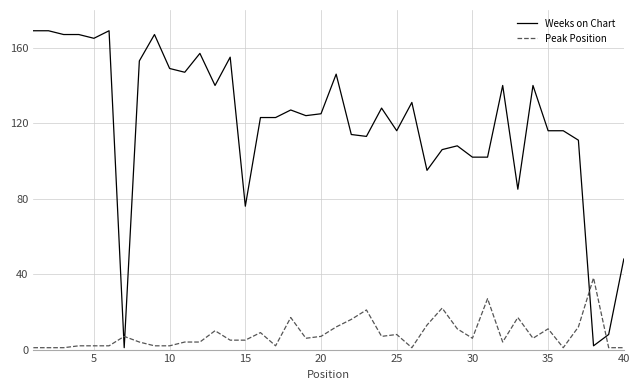

Which series has the largest range (max minus min)?

Weeks on Chart